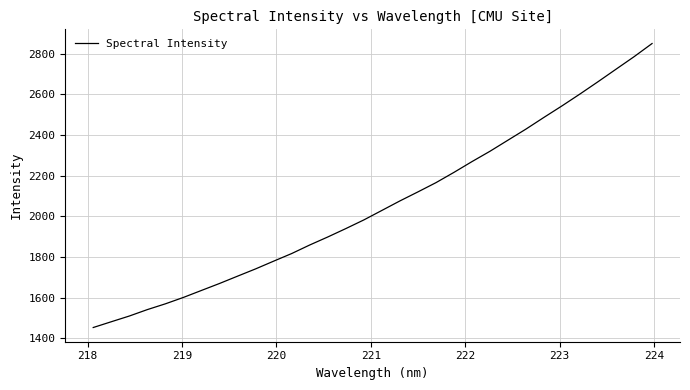

True or false: the data has more than 2 interior local peaks.

False